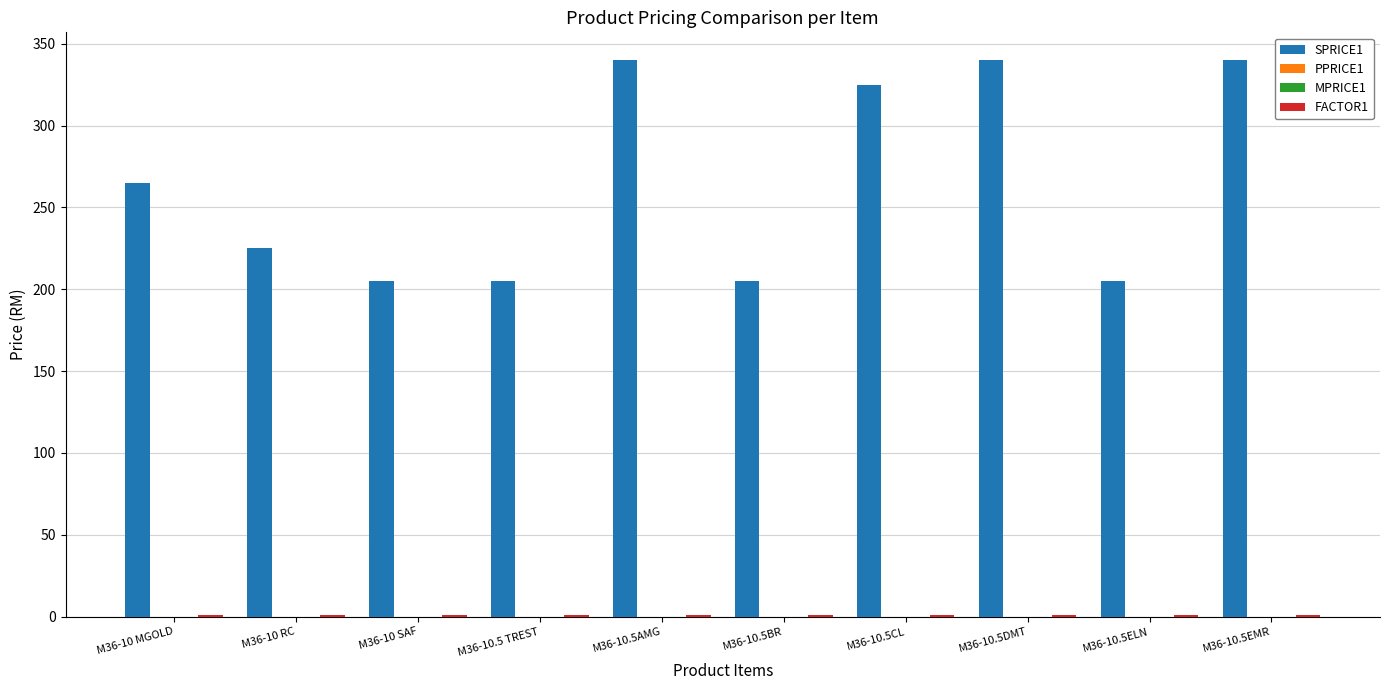

Is the value of PPRICE1 at M36-10 RC greater than the value of FACTOR1 at M36-10.5EMR?

No